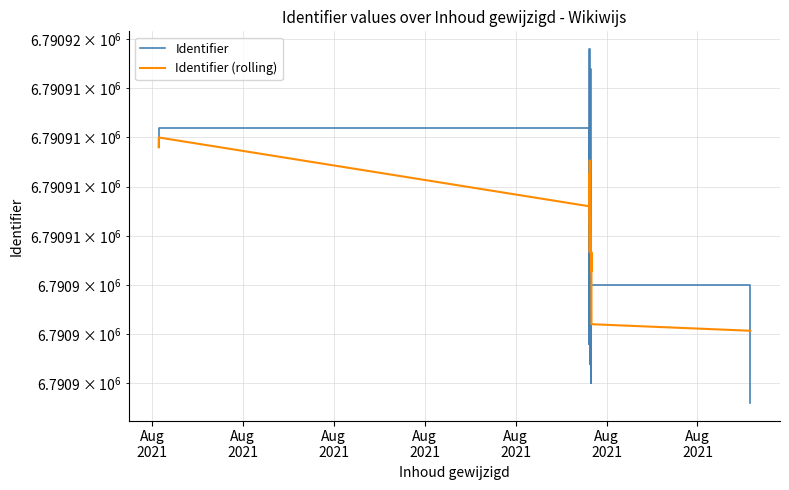

What is the label of the 4th point from the left?

Aug
2021